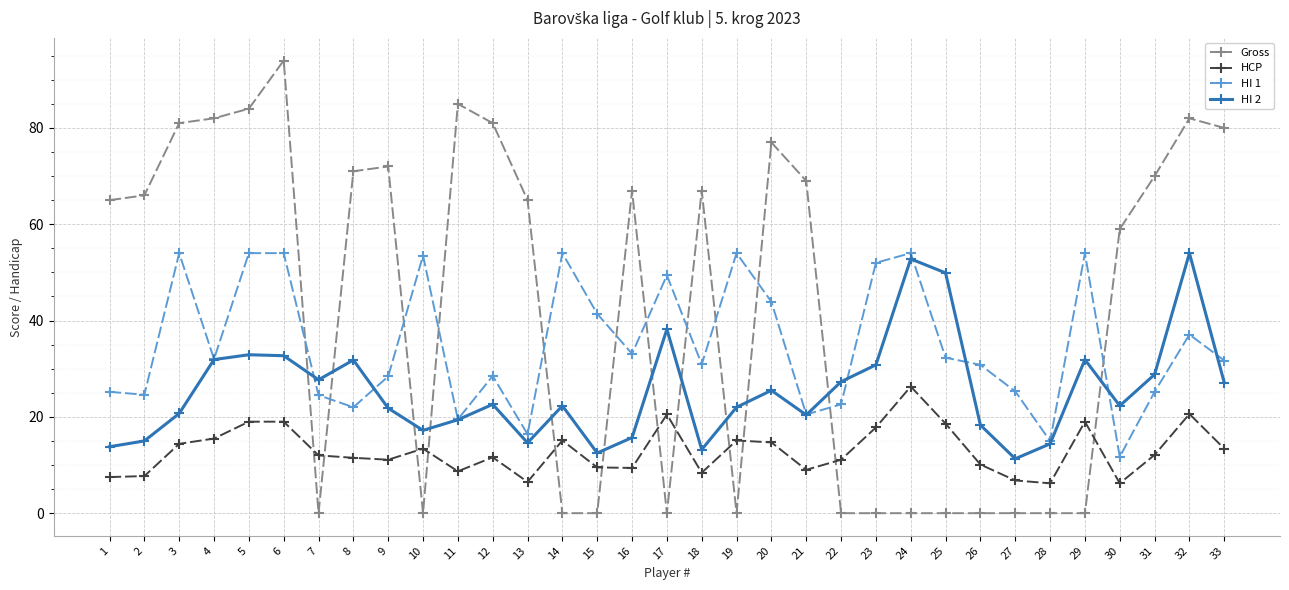

What is the value of the HI 2 point at the 18th from the left?

13.2